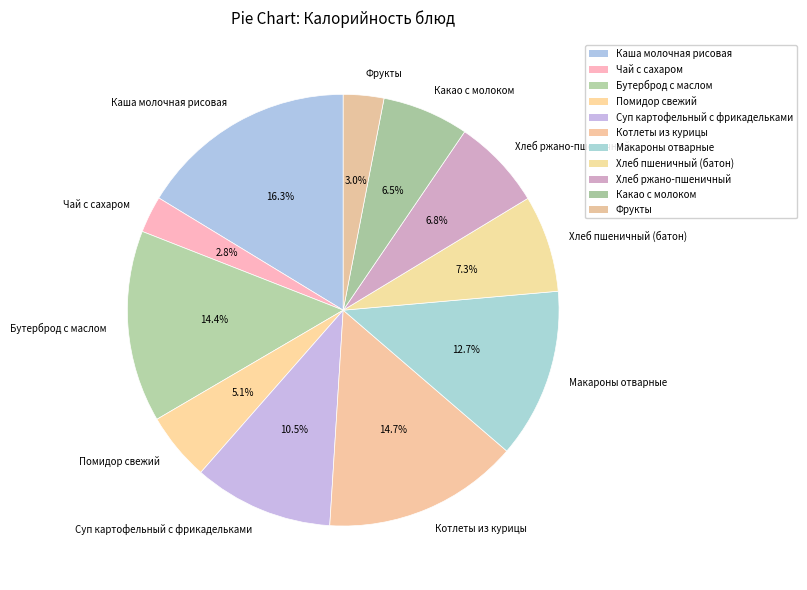

True or false: Хлеб пшеничный (батон) accounts for 1% of the total.

False